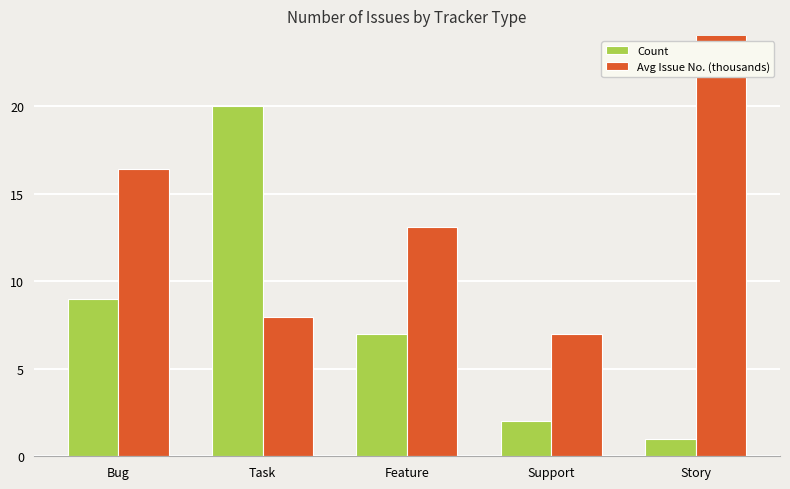

What position from the right is Feature?

3